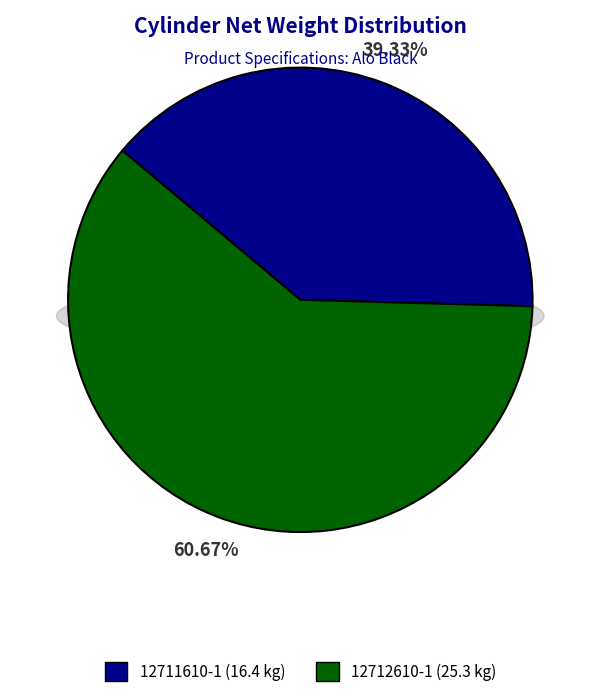

Which has a higher value, 12711610-1 or 12712610-1?

12712610-1